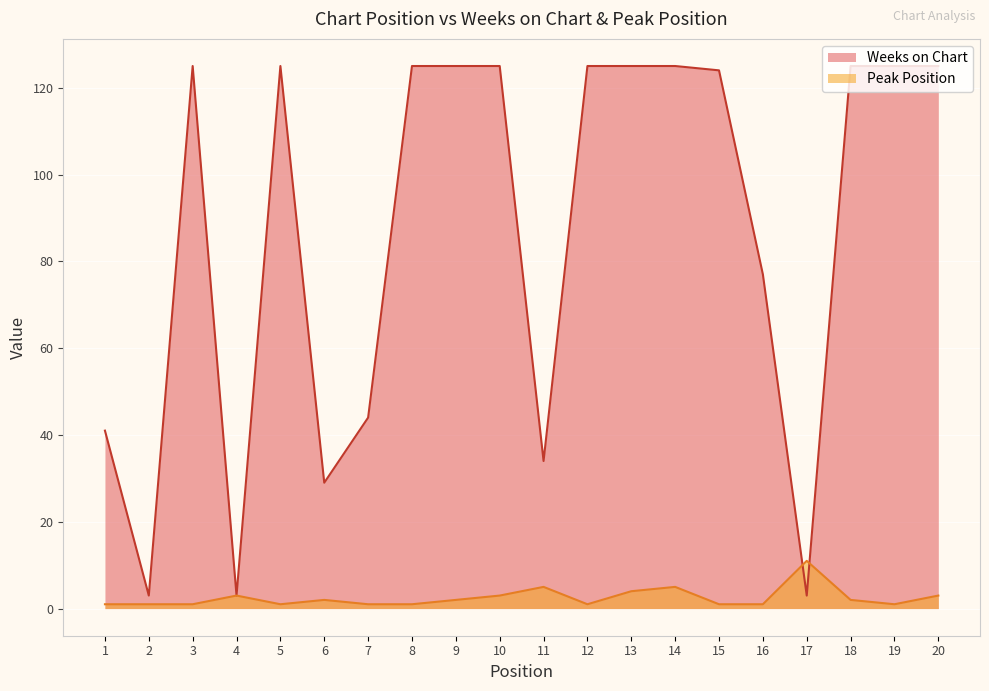

Reading left to right, what are all the values shown in this chart?

Weeks on Chart: 1=41	2=3	3=125	4=3	5=125	6=29	7=44	8=125	9=125	10=125	11=34	12=125	13=125	14=125	15=124	16=77	17=3	18=125	19=125	20=125
Peak Position: 1=1	2=1	3=1	4=3	5=1	6=2	7=1	8=1	9=2	10=3	11=5	12=1	13=4	14=5	15=1	16=1	17=11	18=2	19=1	20=3